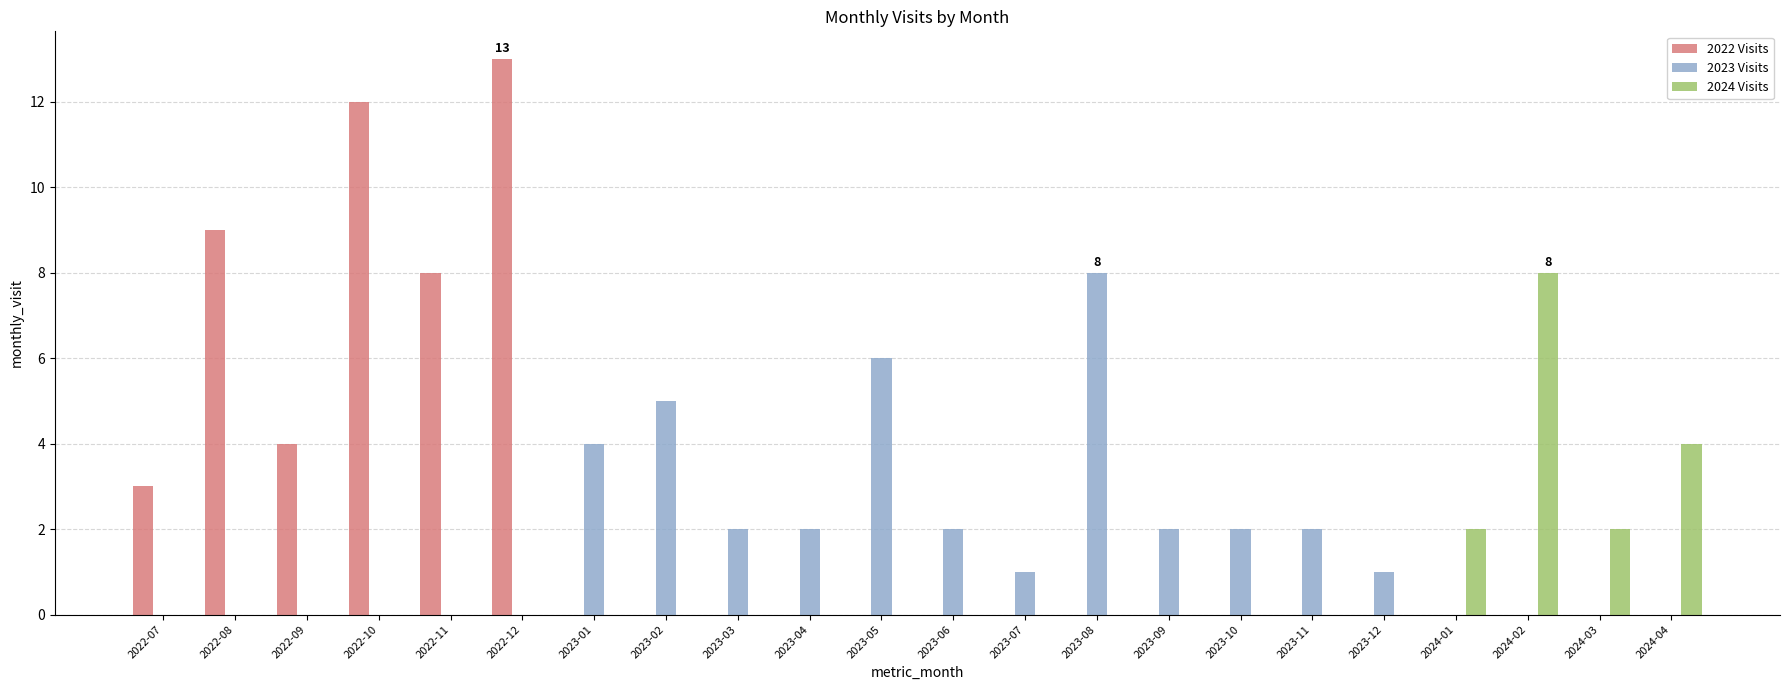

What is the sum of all 2023 Visits values?

37